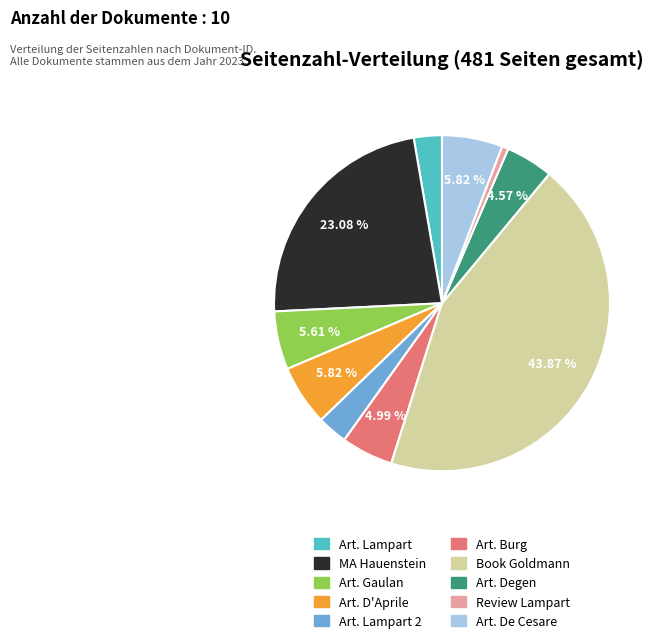

Is there a majority slice in this chart?

No